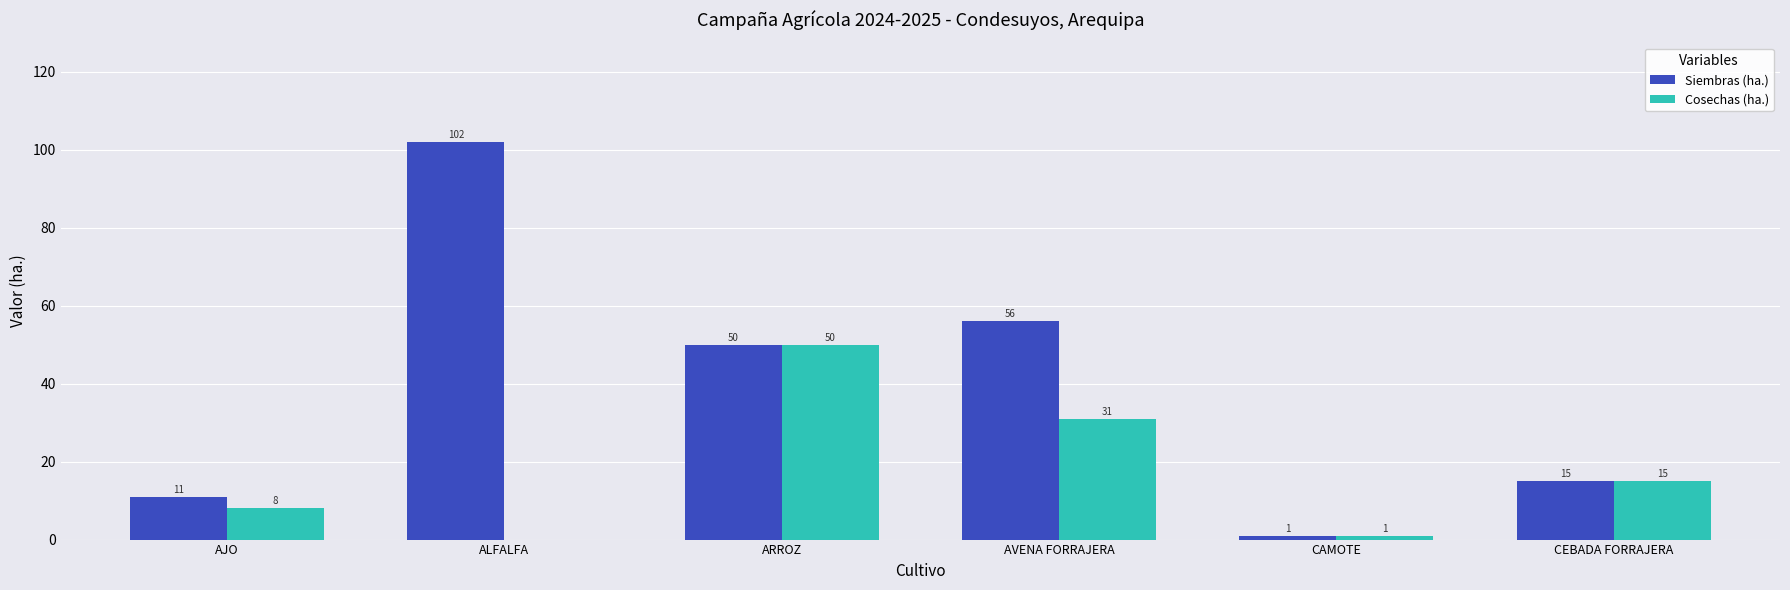

Does the chart contain stacked bars?

No